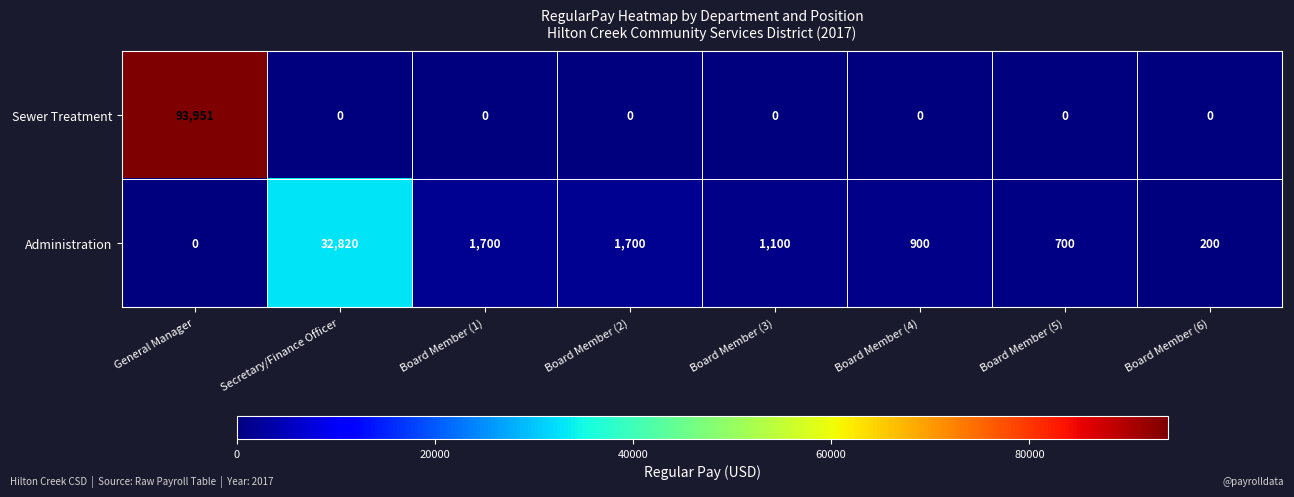

Reading right to left, transcribe all the data shown in this chart.

Sewer Treatment: Board Member (6)=0	Board Member (5)=0	Board Member (4)=0	Board Member (3)=0	Board Member (2)=0	Board Member (1)=0	Secretary/Finance Officer=0	General Manager=93951
Administration: Board Member (6)=200	Board Member (5)=700	Board Member (4)=900	Board Member (3)=1100	Board Member (2)=1700	Board Member (1)=1700	Secretary/Finance Officer=32820	General Manager=0